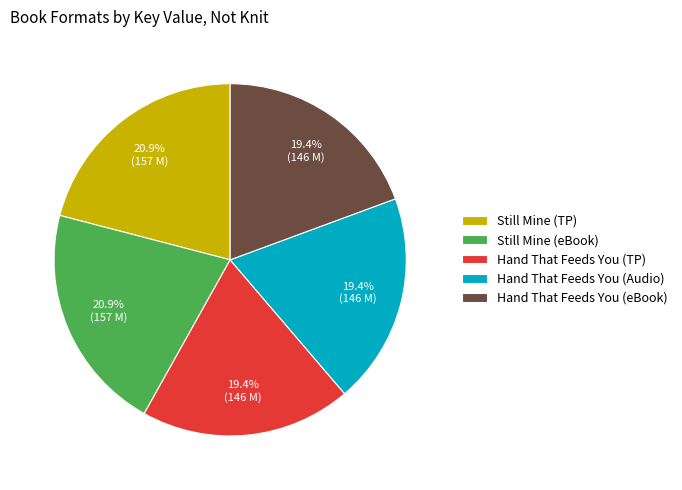

To the nearest percent, what is the average slice percentage?

20%